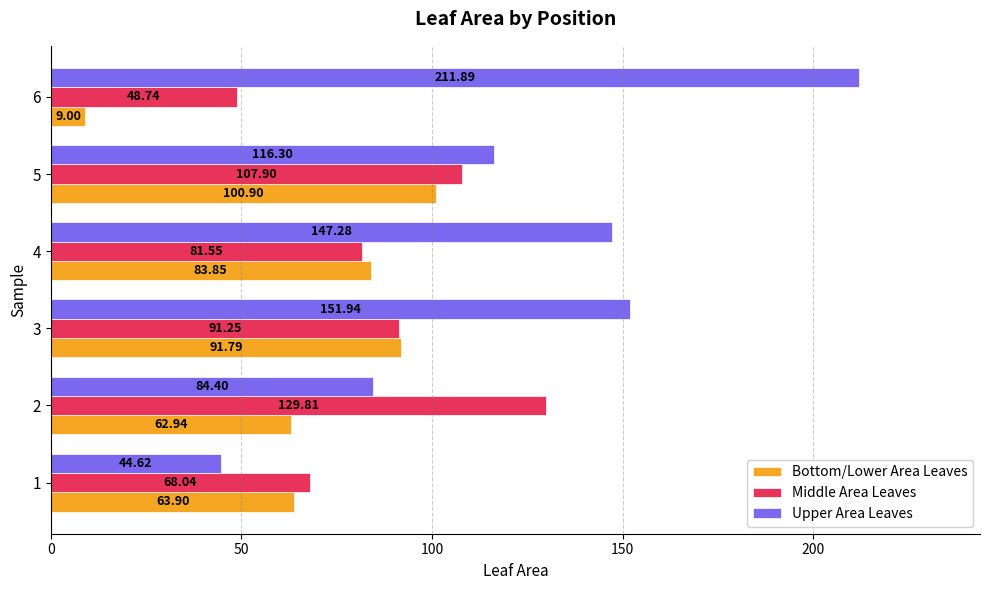

Is the value of Upper Area Leaves at 5 greater than the value of Bottom/Lower Area Leaves at 6?

Yes